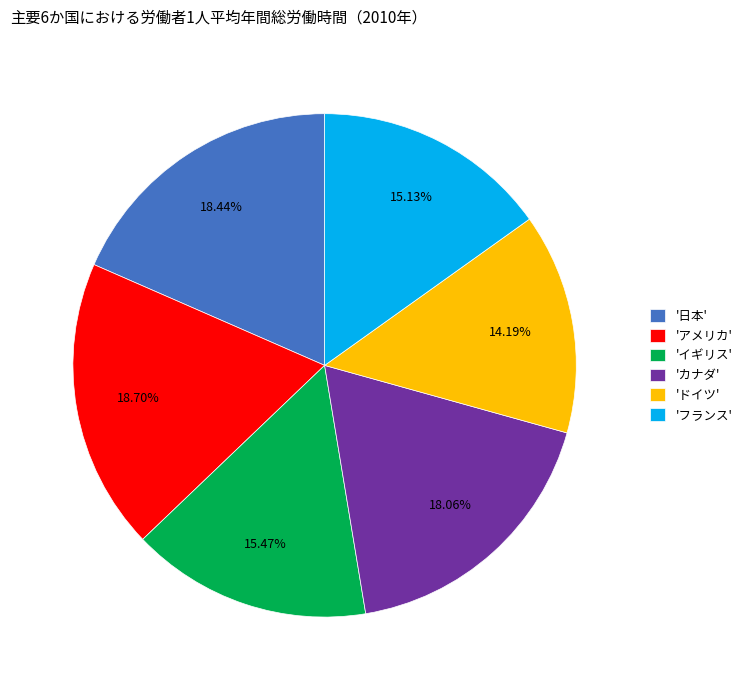

What is the ratio of the value at 'ドイツ' to the value at 'フランス'?

0.9